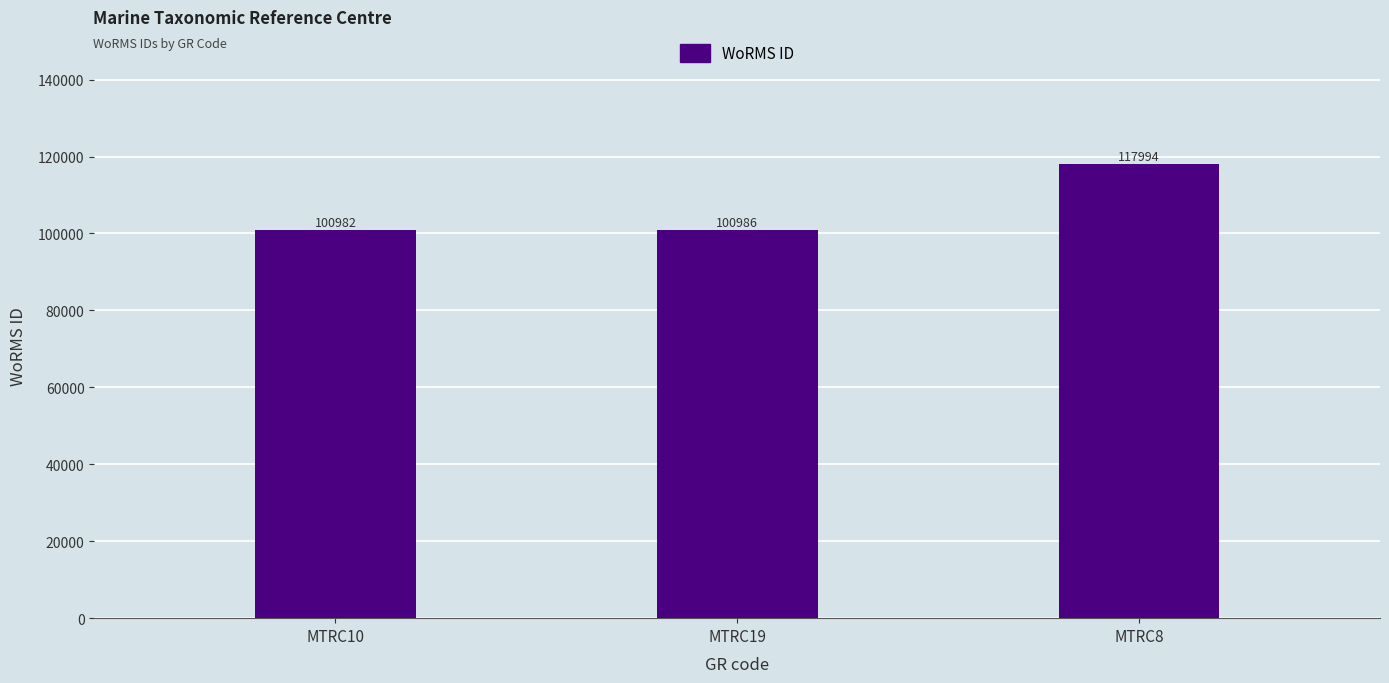

What is the difference between the values at MTRC8 and MTRC19?

17008